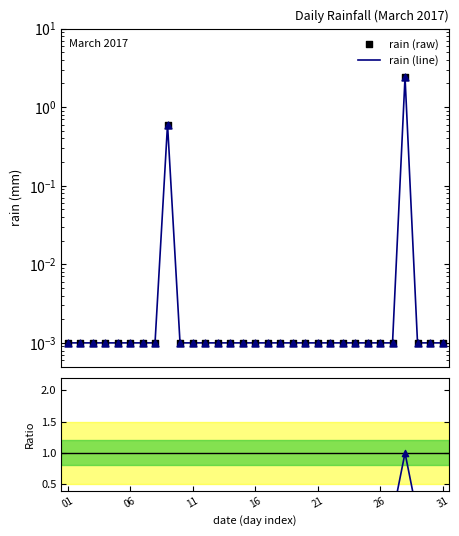

Which series contains the lowest Y value?

ratio